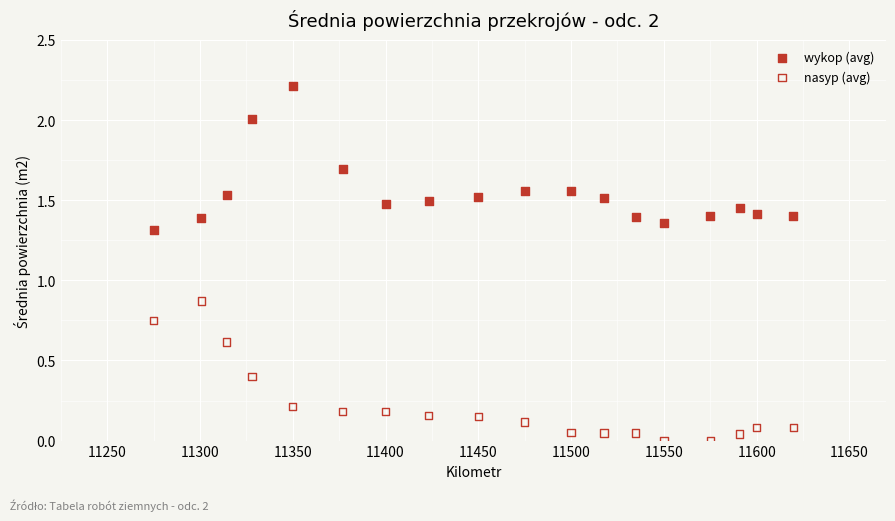

Which series contains the highest Y value?

wykop (avg)